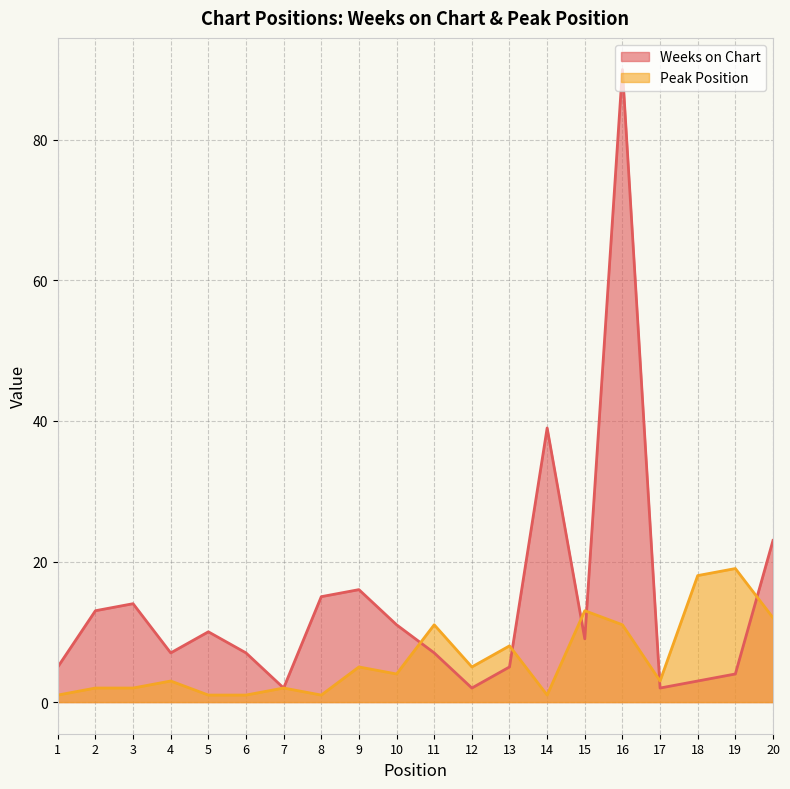

What is the smallest value displayed?

1